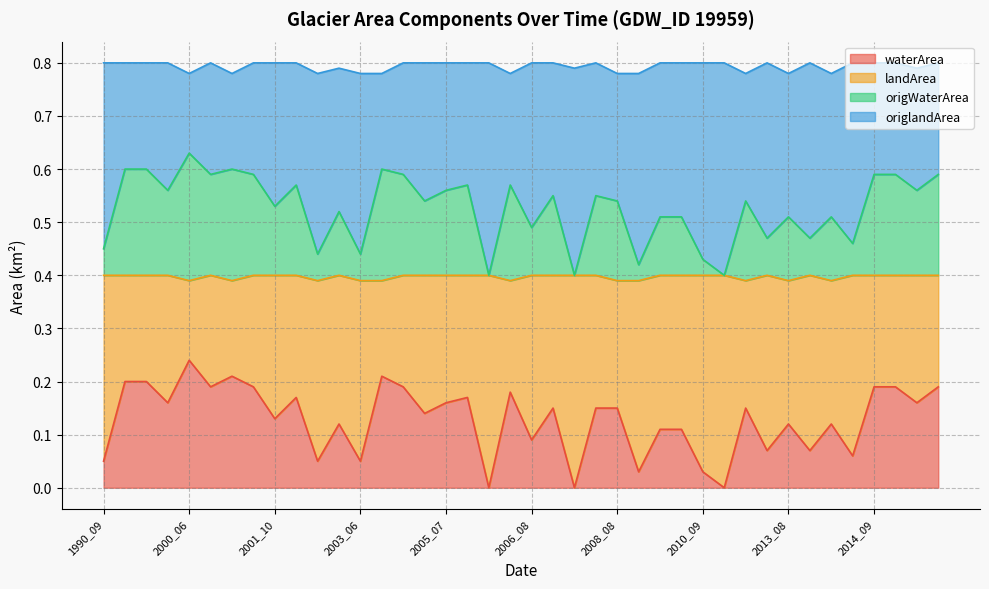

Where is waterArea nearest to the value 0?

2005_09